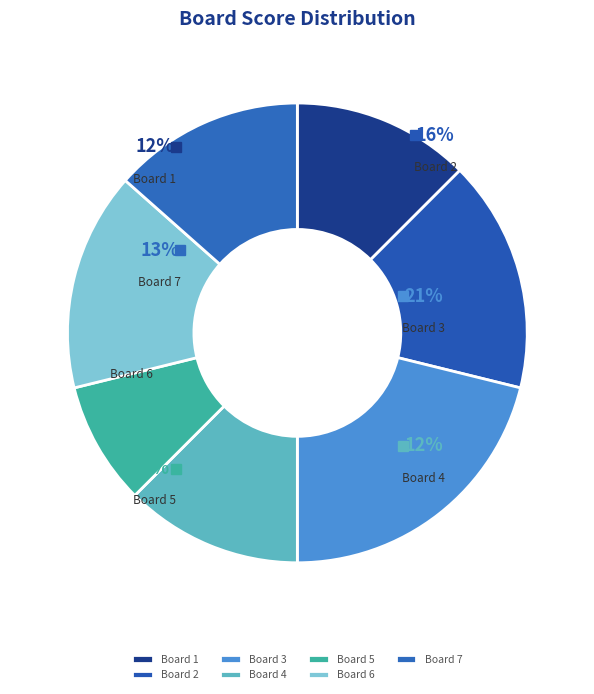

Does Board 6 represent more than half of the total?

No